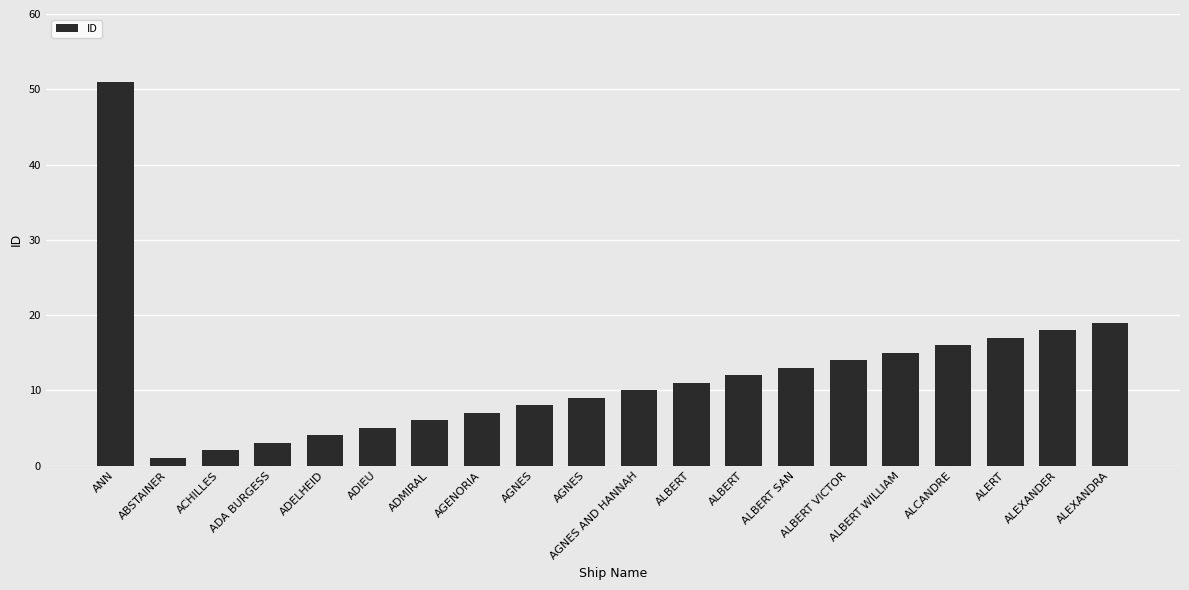

Reading right to left, list all the values displayed in this chart.

ALEXANDRA=19	ALEXANDER=18	ALERT=17	ALCANDRE=16	ALBERT WILLIAM=15	ALBERT VICTOR=14	ALBERT SAN=13	ALBERT=12	ALBERT=11	AGNES AND HANNAH=10	AGNES=9	AGNES=8	AGENORIA=7	ADMIRAL=6	ADIEU=5	ADELHEID=4	ADA BURGESS=3	ACHILLES=2	ABSTAINER=1	ANN=51